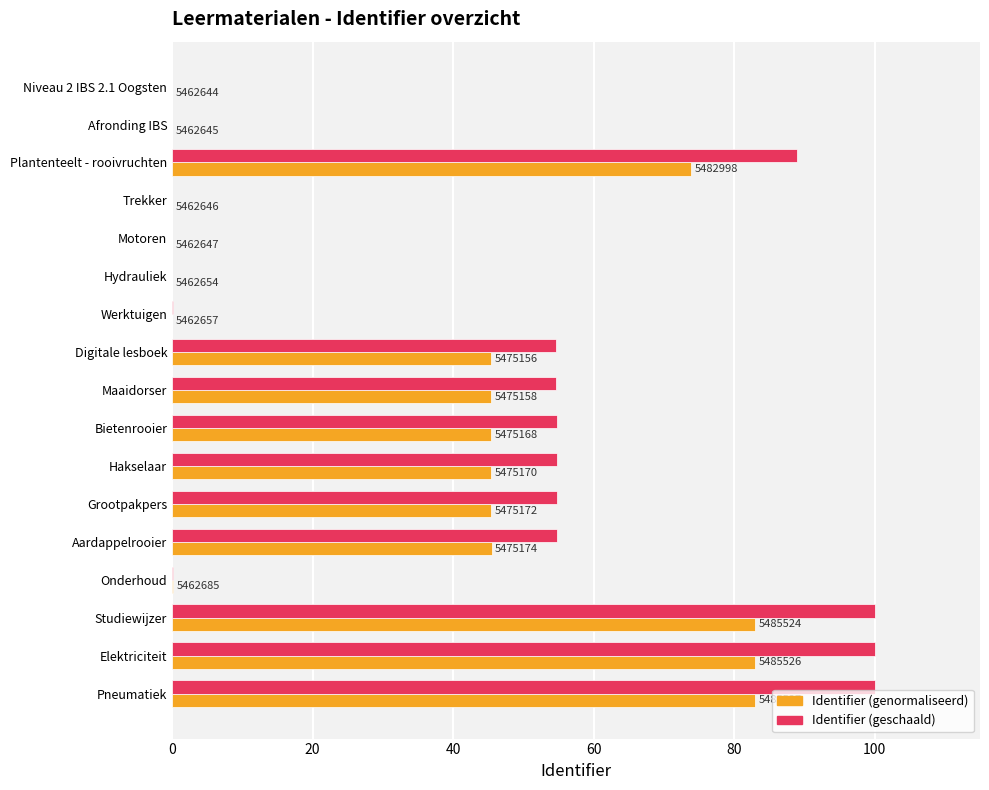

What are all the series names shown in the legend?

Identifier (genormaliseerd), Identifier (geschaald)